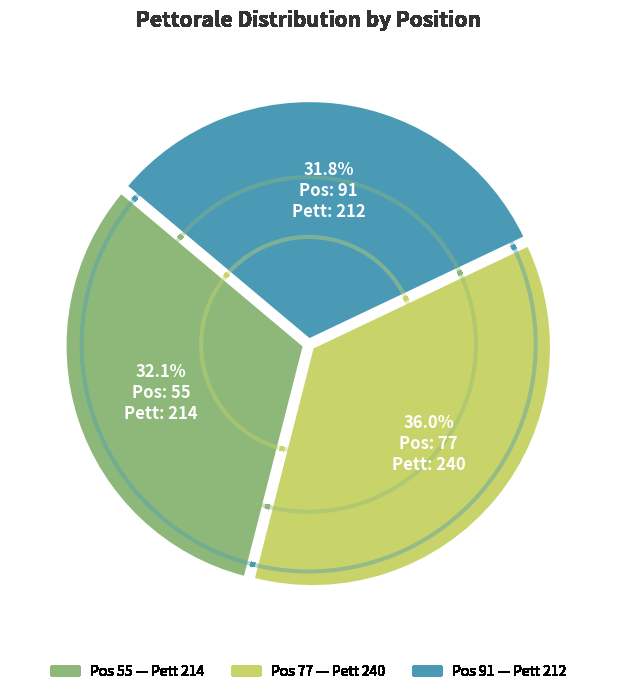

Is there a majority slice in this chart?

No